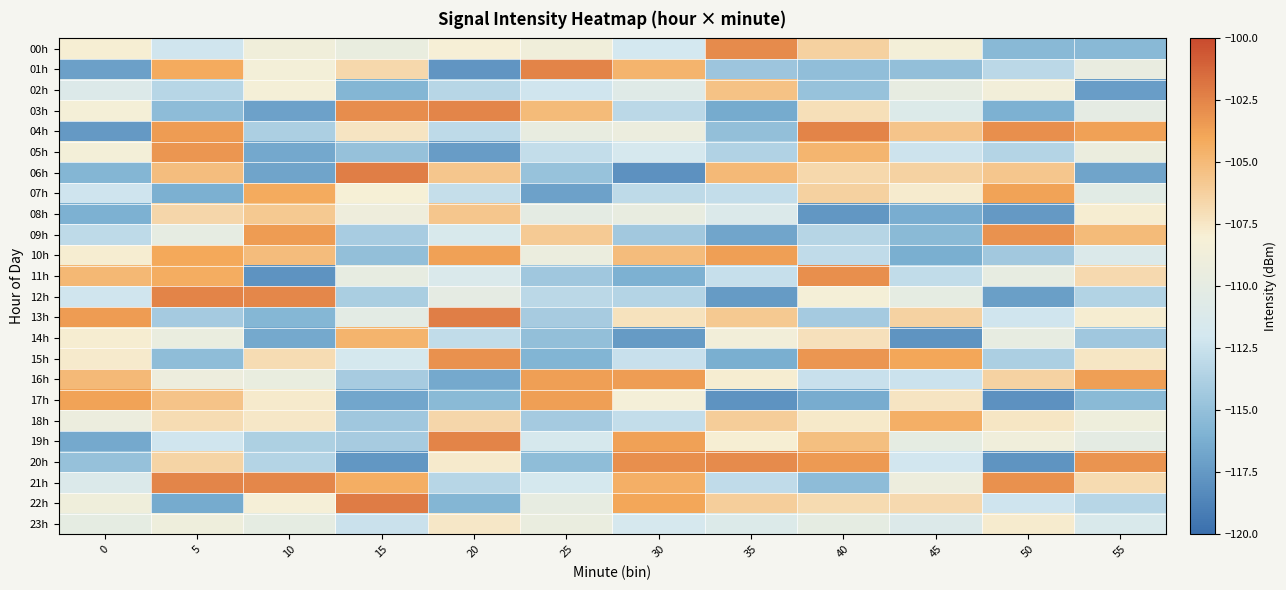

How many data points does each series have?

12